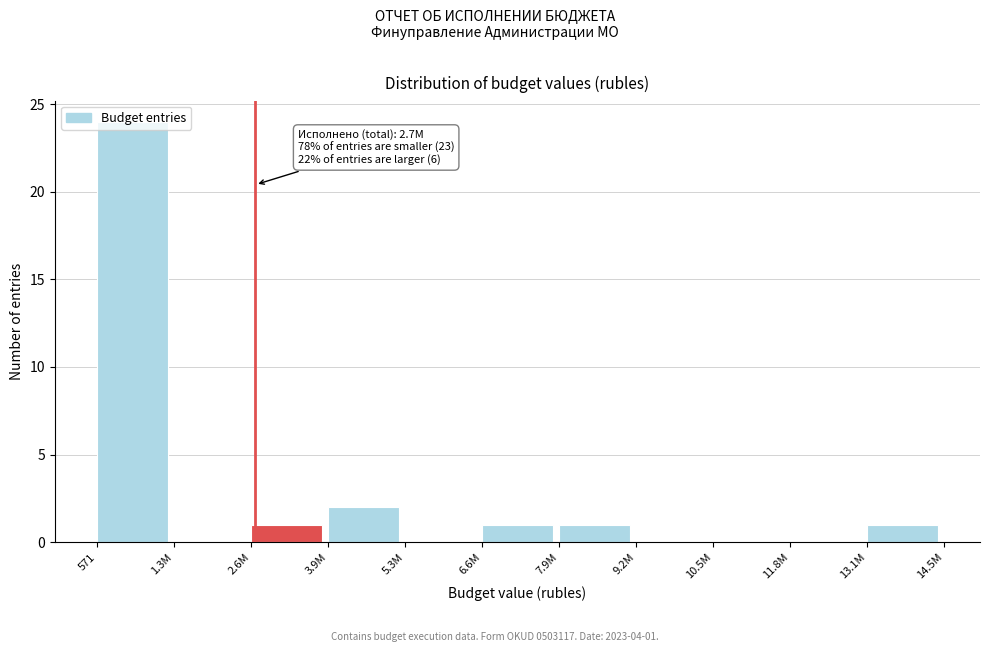

The value at 571 is 24. True or false?

True